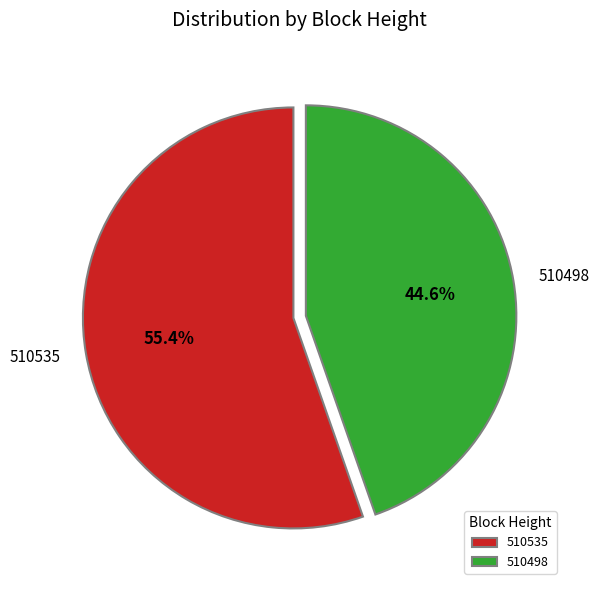

Which has a higher value, 510498 or 510535?

510535